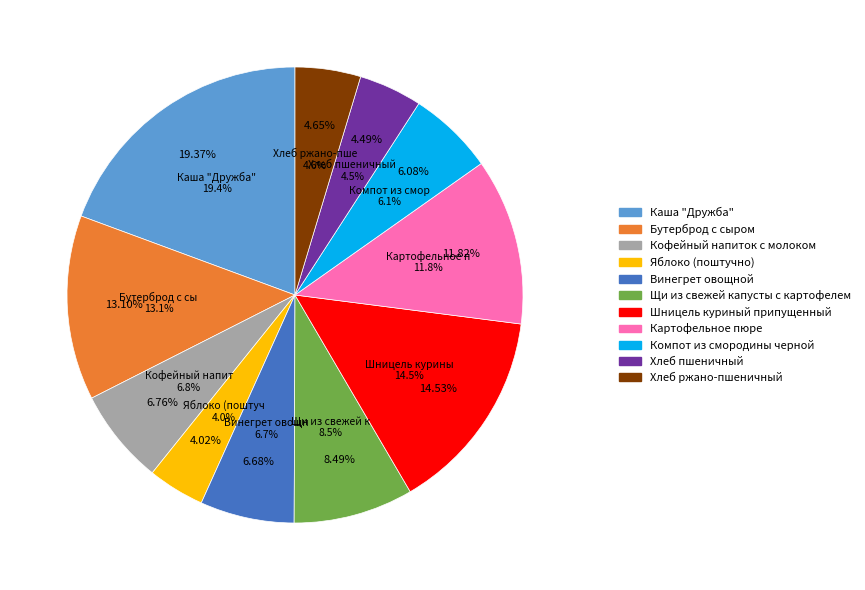

To the nearest percent, what percentage of the pie is Шницель куриный припущенный?

15%